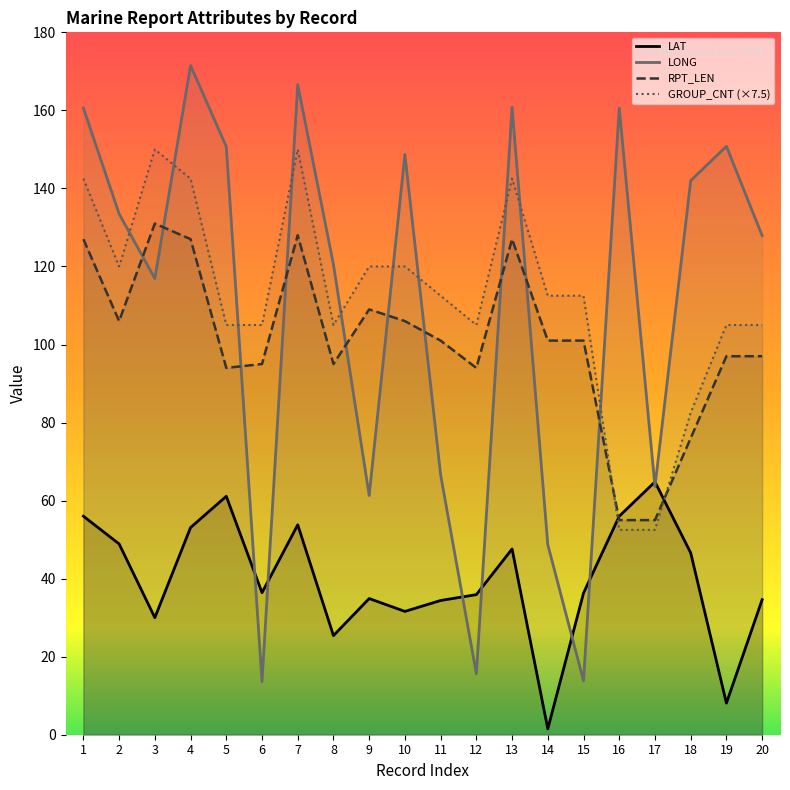

Read the RPT_LEN value at 1.

127.0